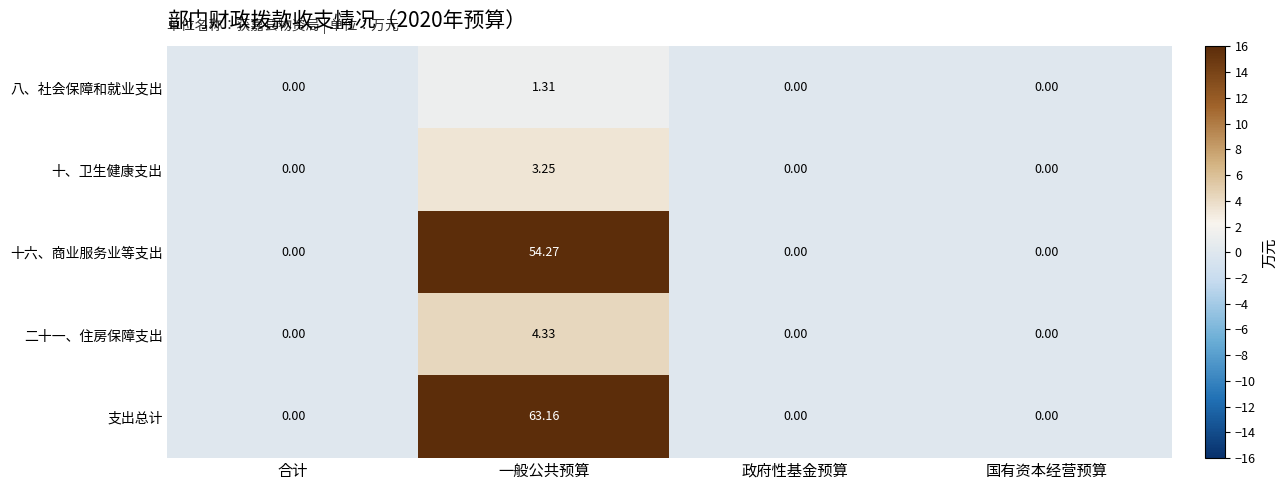

Between 一般公共预算 and 国有资本经营预算, which series saw the biggest shift?

支出总计